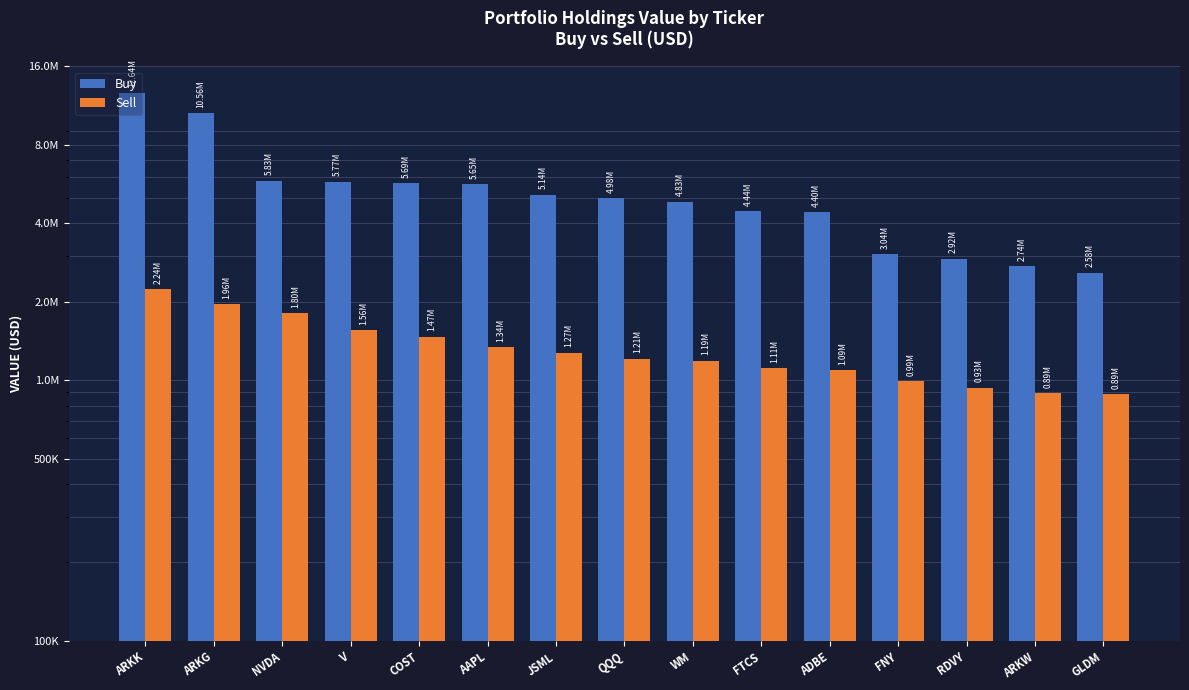

At how many categories does at least one series exceed 10563212?

1